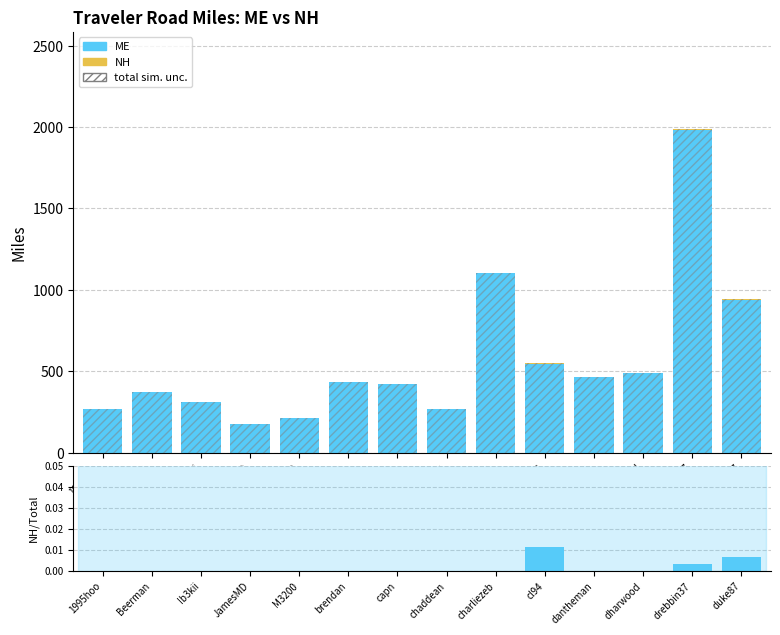

List the series in order of their peak value, highest first.

total sim. unc., ME, NH, NH/Total